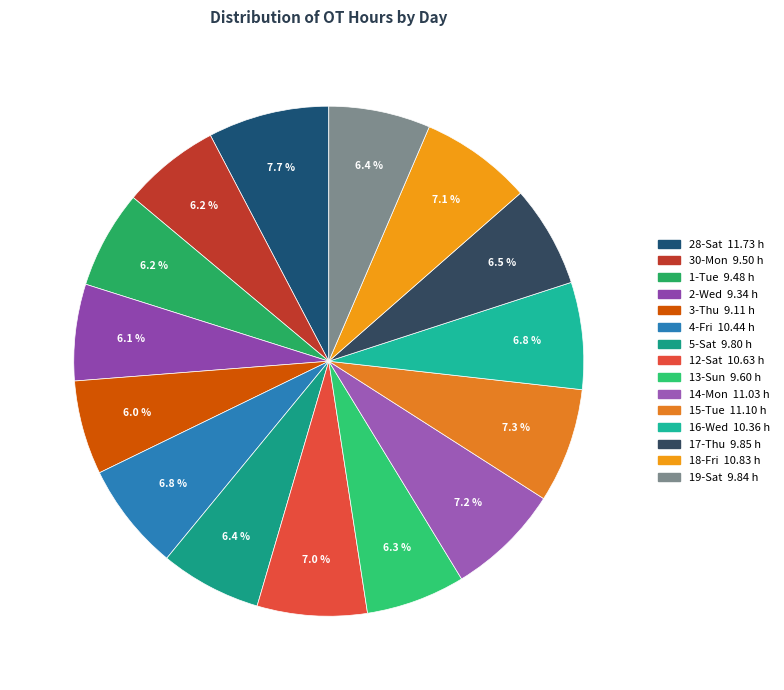

Combined, what portion of the pie is 18-Fri and 19-Sat?

13.5%